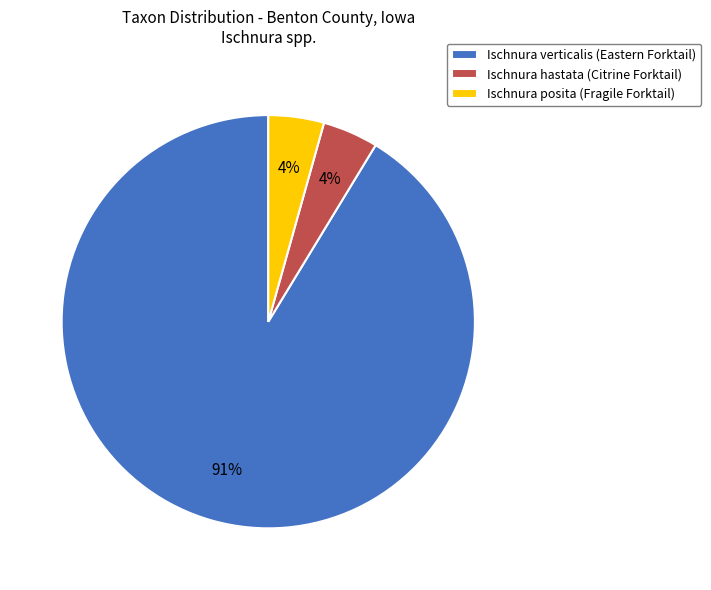

Is there a majority slice in this chart?

Yes